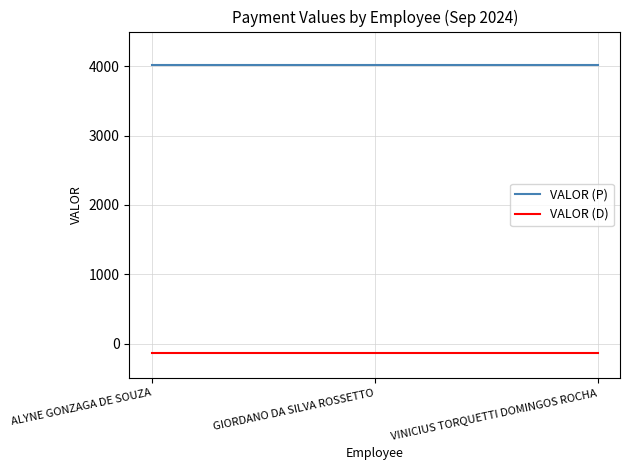

Reading left to right, what are all the values shown in this chart?

VALOR (P): ALYNE GONZAGA DE SOUZA=4020.0	GIORDANO DA SILVA ROSSETTO=4020.0	VINICIUS TORQUETTI DOMINGOS ROCHA=4020.0
VALOR (D): ALYNE GONZAGA DE SOUZA=-136.8	GIORDANO DA SILVA ROSSETTO=-136.8	VINICIUS TORQUETTI DOMINGOS ROCHA=-136.8